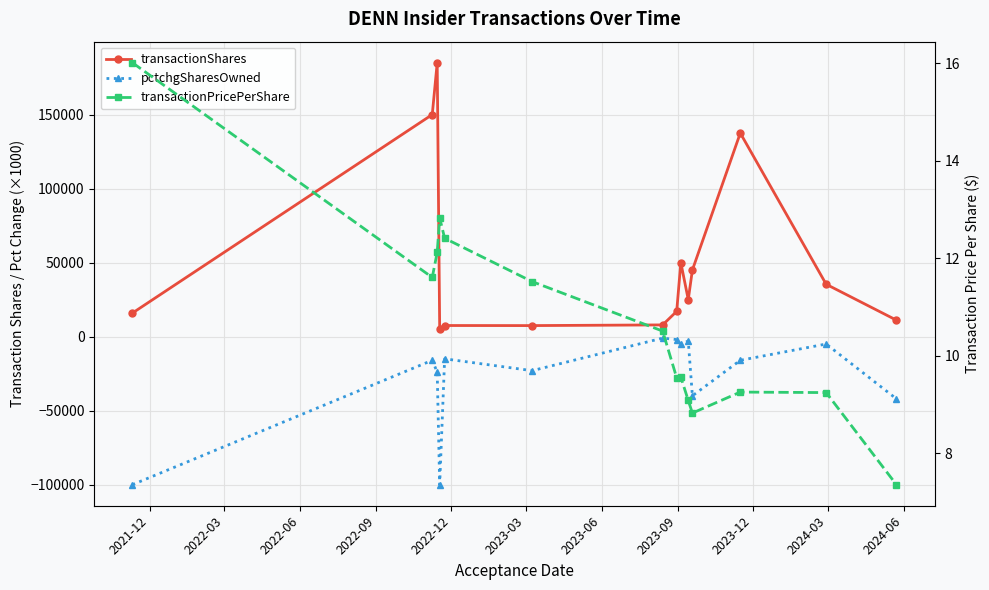

True or false: transactionShares and transactionPricePerShare intersect in this chart.

False